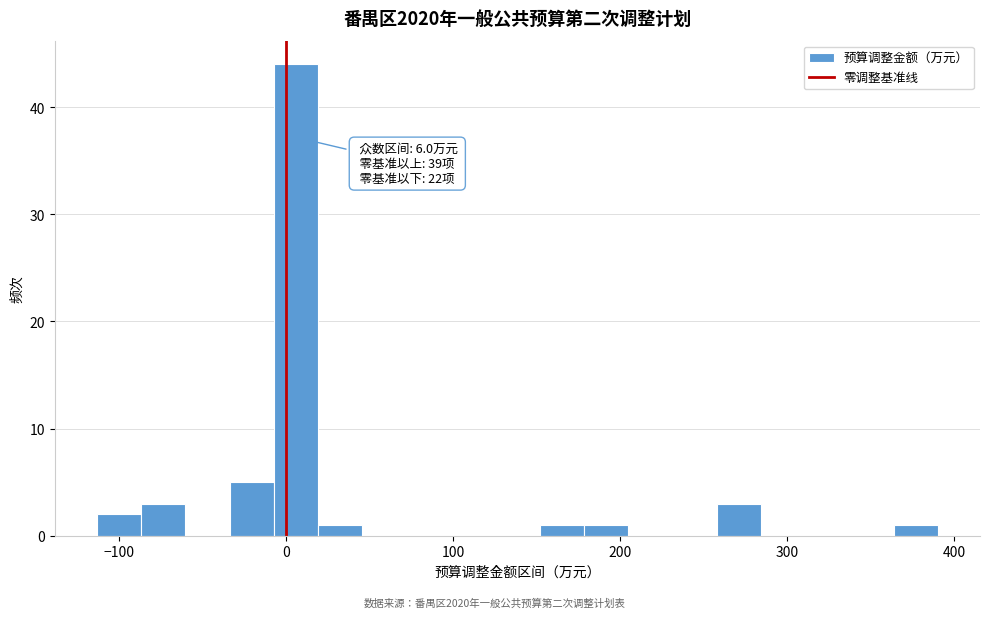

Read against the x-axis, roughly where is the centre of the tallest bar?

10